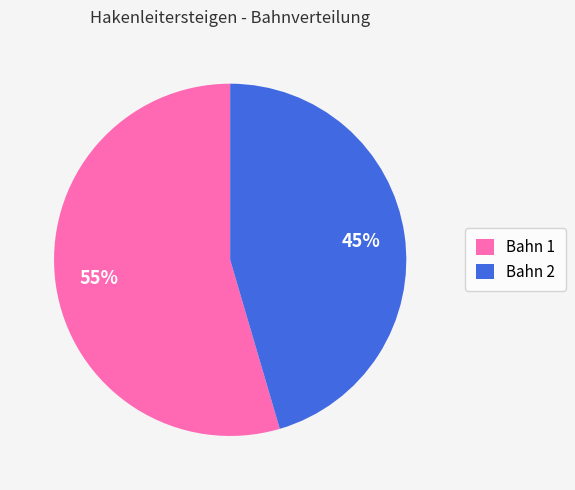

Is the sum of Bahn 2 and Bahn 1 greater than half?

Yes